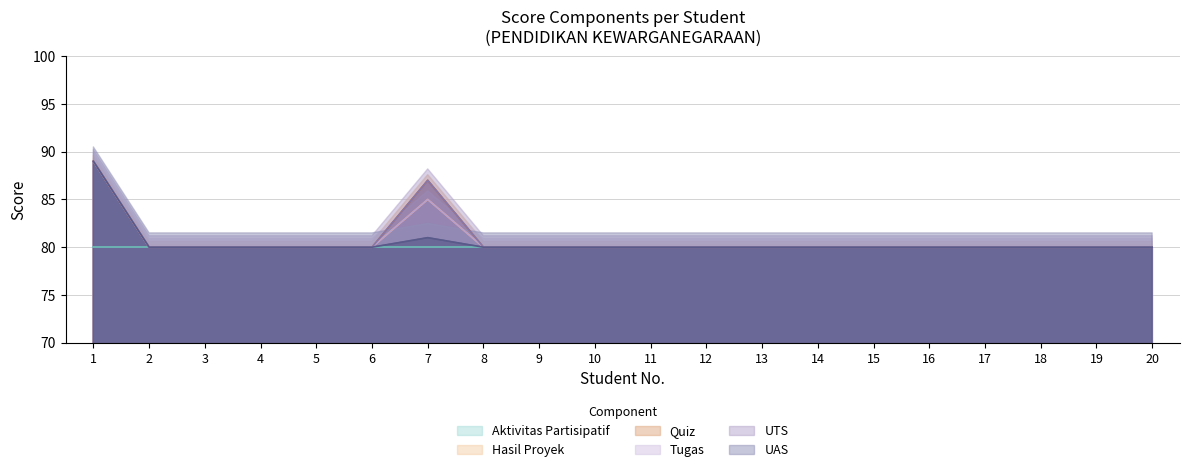

In Tugas, how many points are higher than both neighbors (excluding endpoints)?

1